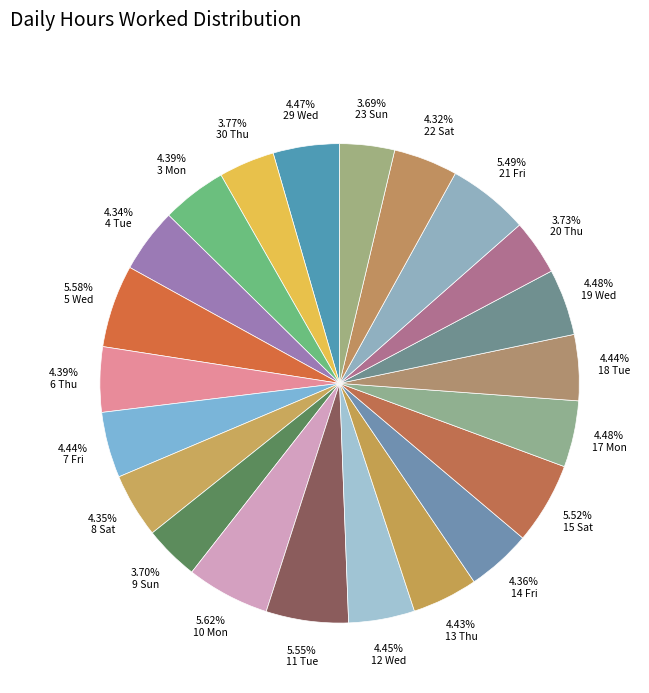

How many slices are in this pie chart?

22